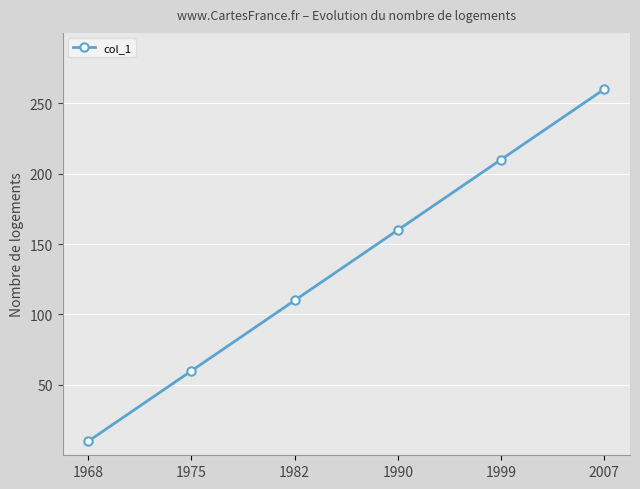

What is the change in value from 1999 to 2007?

+50